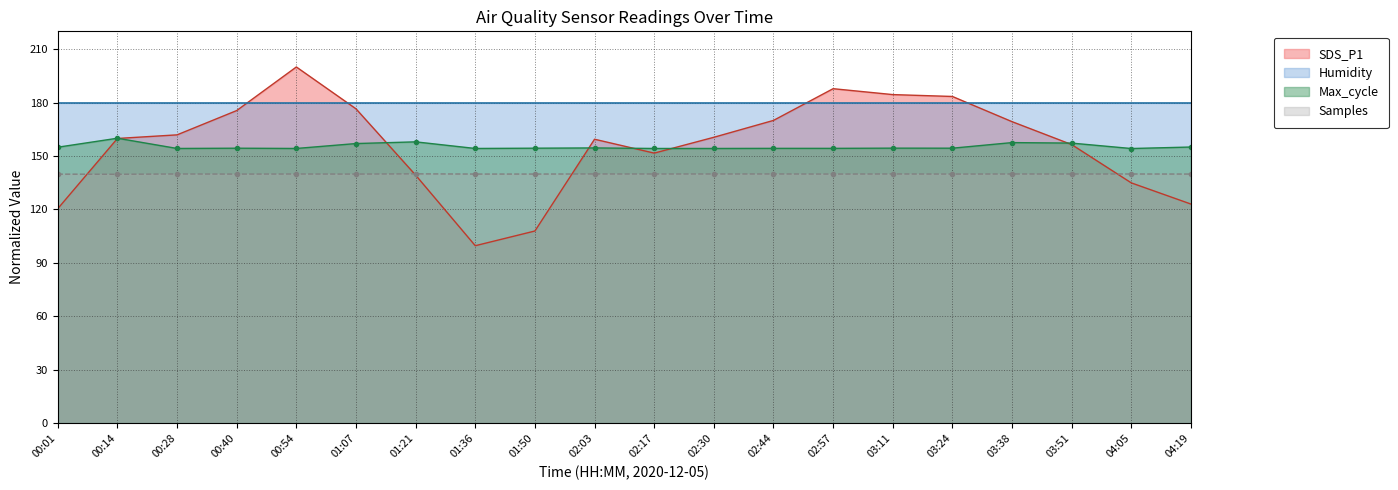

How many interior local valleys does the SDS_P1 series have?

2